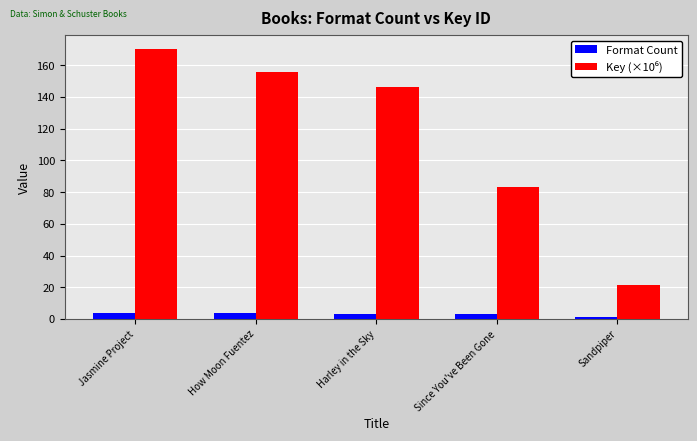

What is the sum of all Format Count values?

15.0